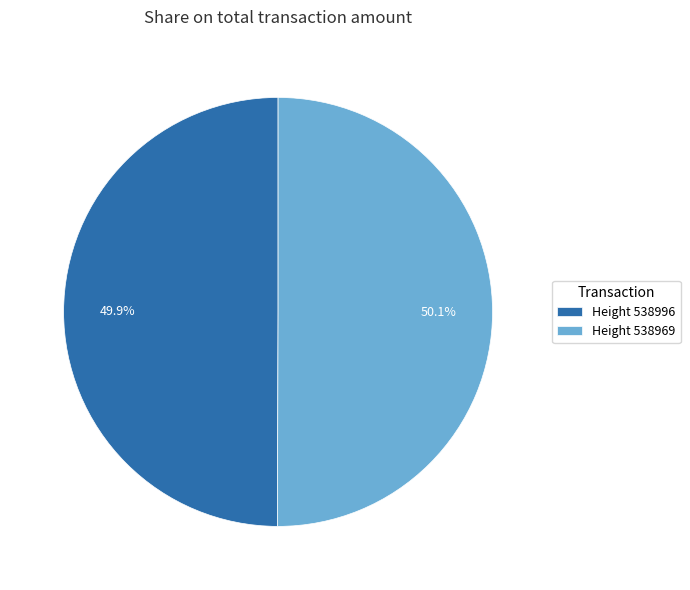

Combined, what portion of the pie is Height 538996 and Height 538969?

100.0%